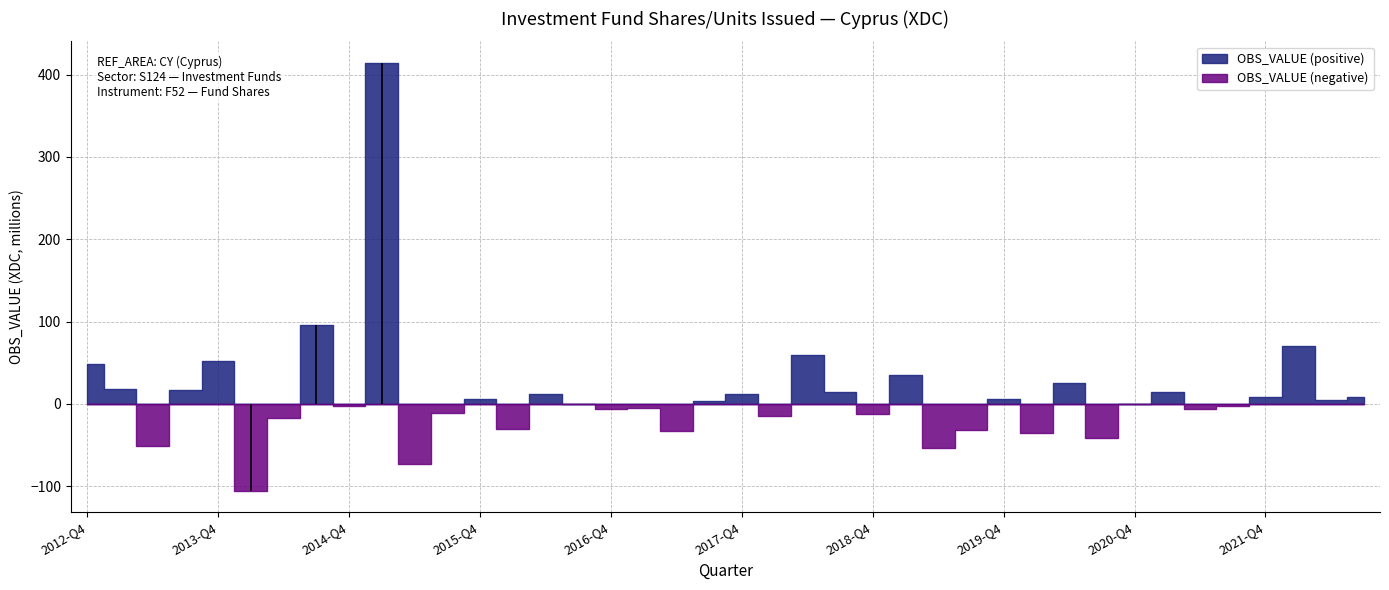

At which category is the sum across all series the highest?

2015-Q1